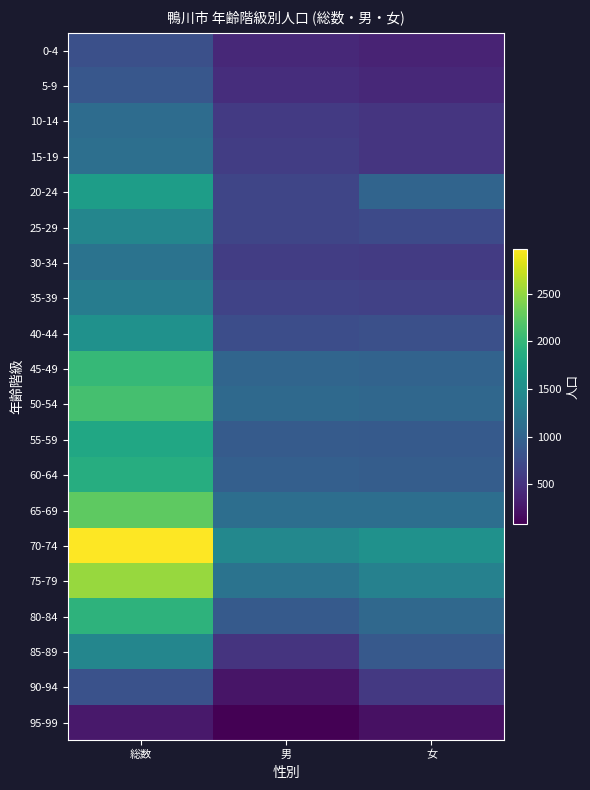

What is the minimum value shown in the chart?

78